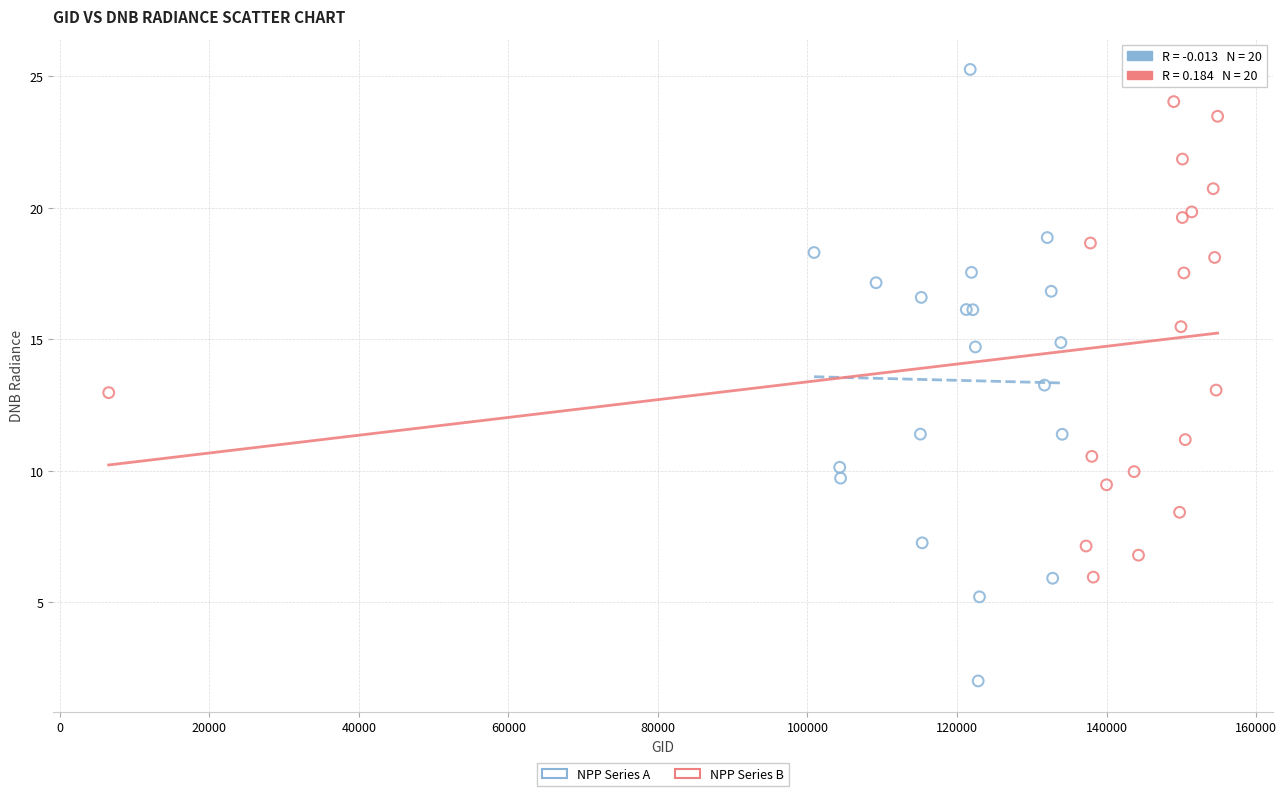

Which series reaches the minimum Y coordinate?

NPP Series A